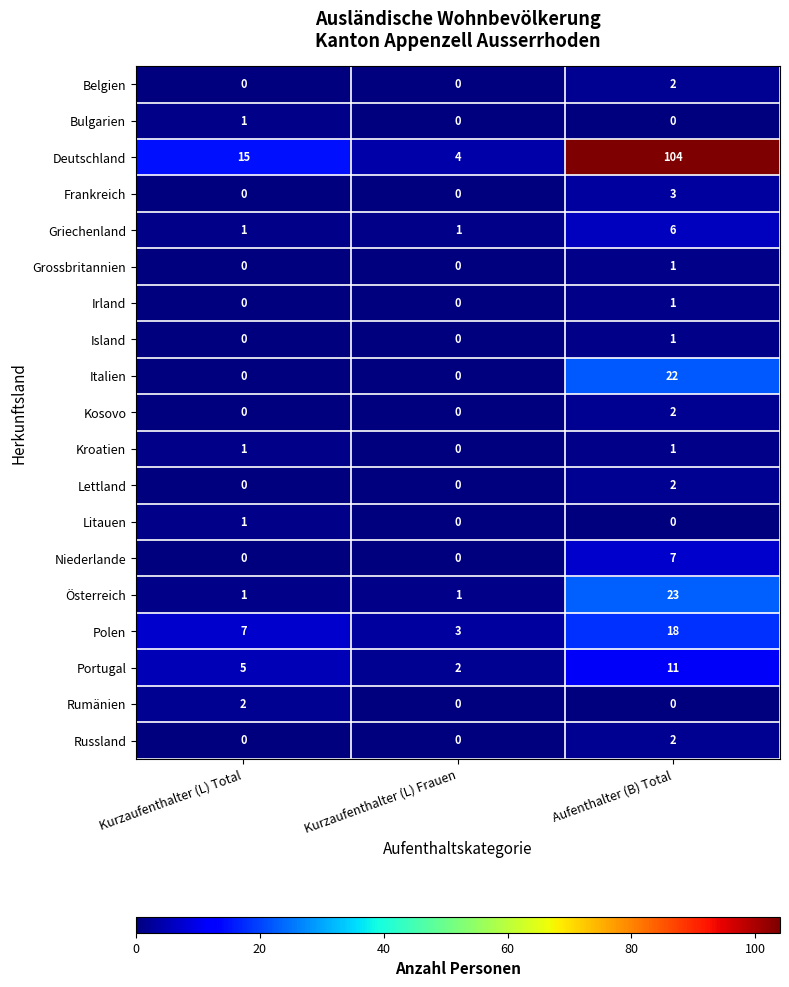

Which label corresponds to the largest value in the chart?

Aufenthalter (B) Total